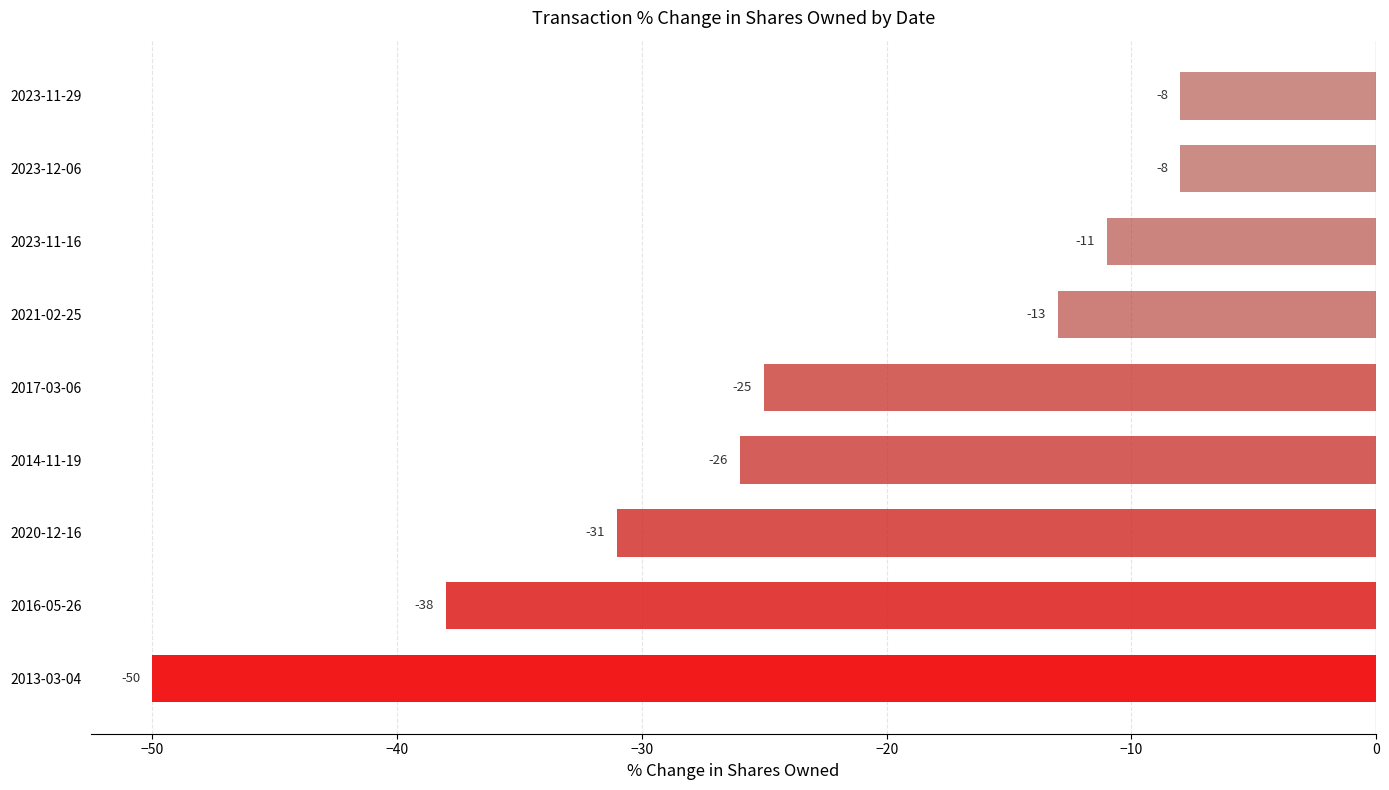

Where is the data nearest to the value -29?

2020-12-16